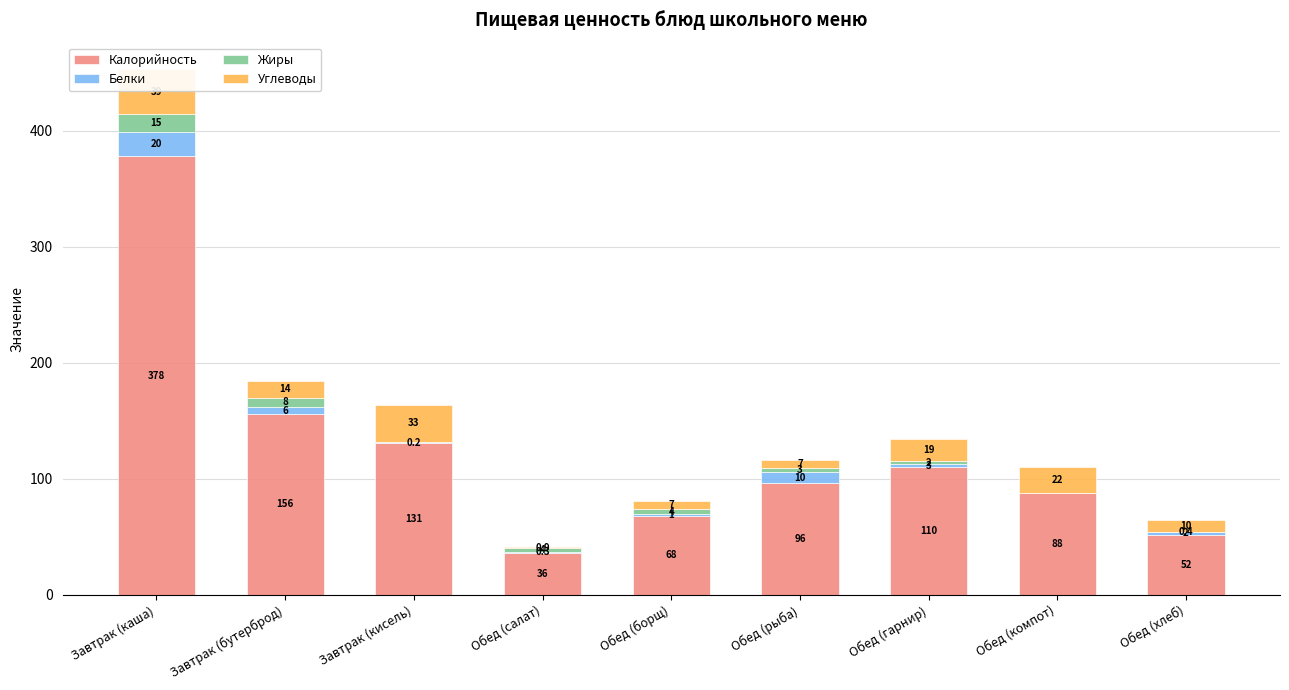

List the labels in order of Белки value, smallest first.

Обед (компот), Завтрак (кисель), Обед (салат), Обед (борщ), Обед (хлеб), Обед (гарнир), Завтрак (бутерброд), Обед (рыба), Завтрак (каша)